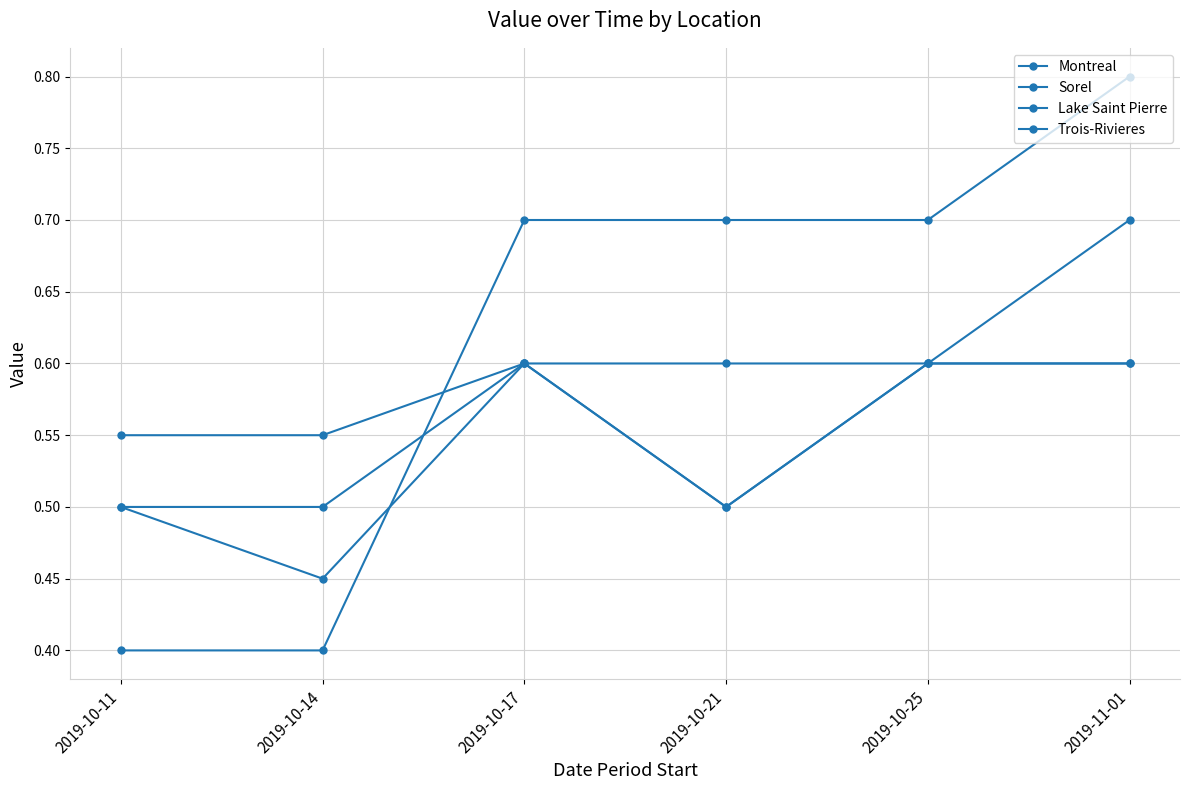

True or false: Sorel and Trois-Rivieres intersect in this chart.

False